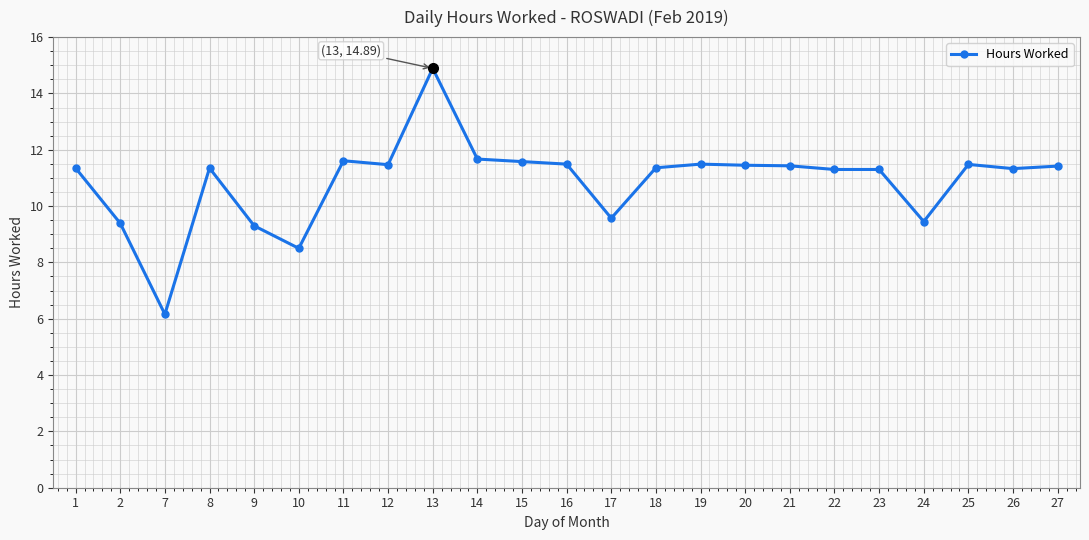

What value does the data have at 18?

11.4